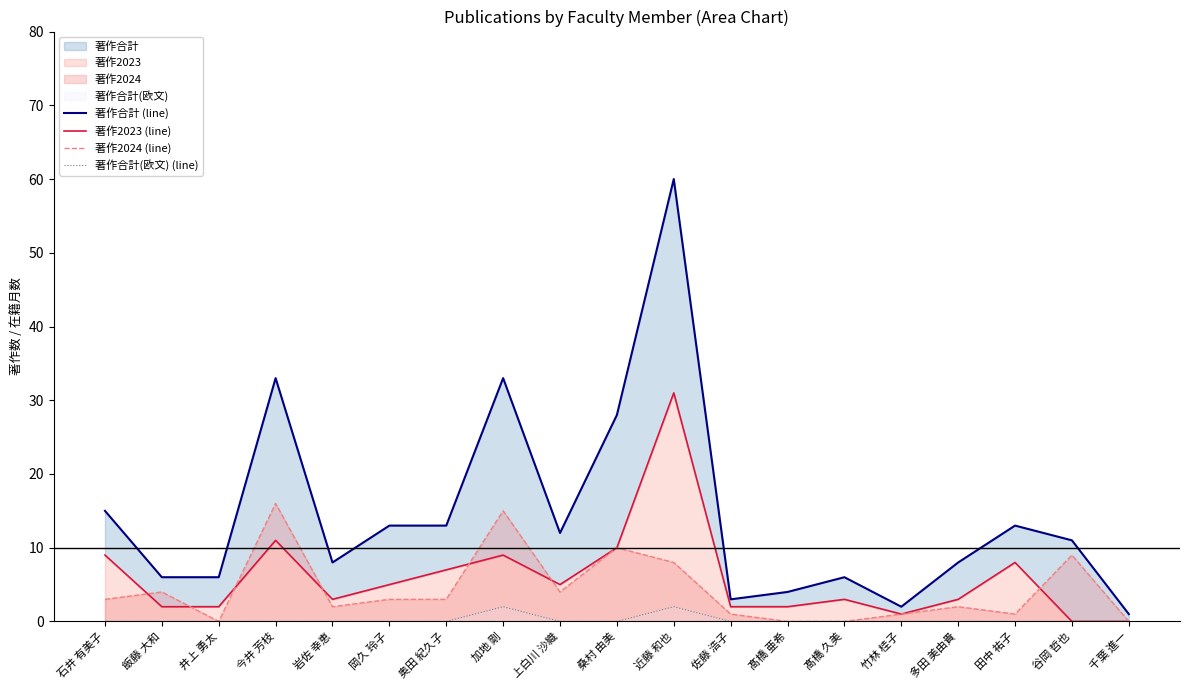

What is the difference between the maximum and second lowest values in the 著作2024 (line) series?

16